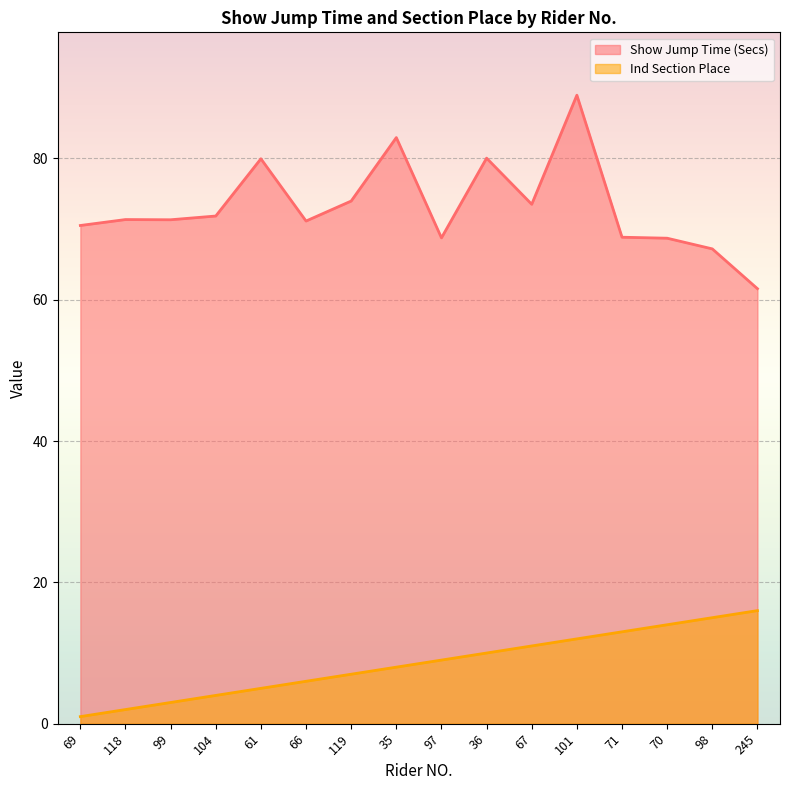

At which label does Ind Section Place first exceed 9?

36